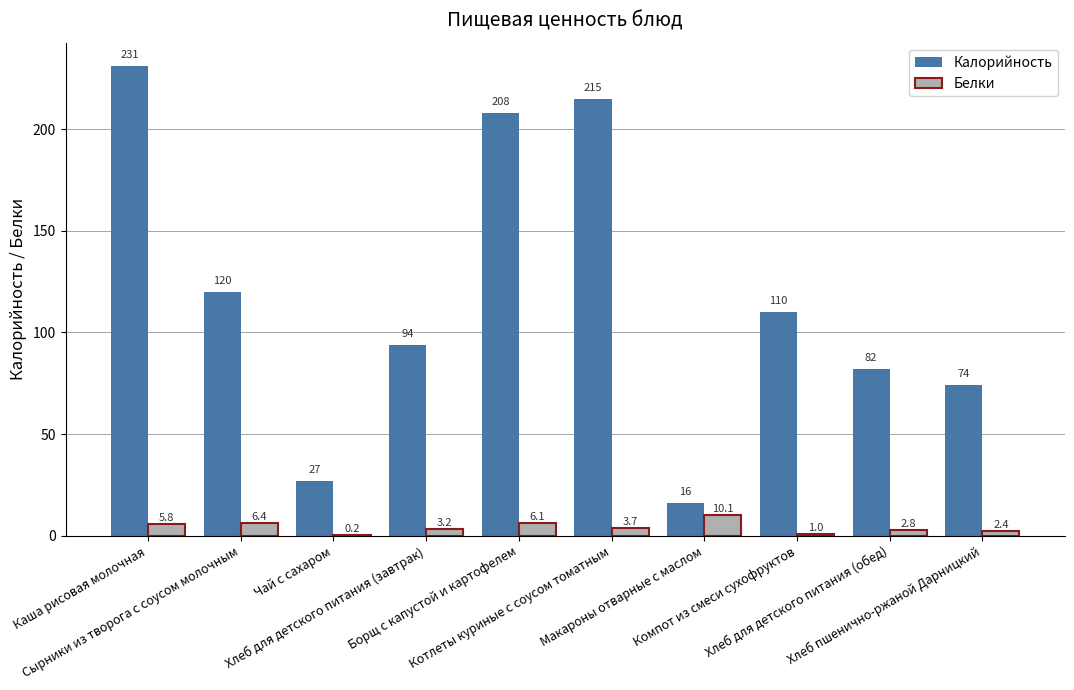

Which series has the largest total across all categories?

Калорийность